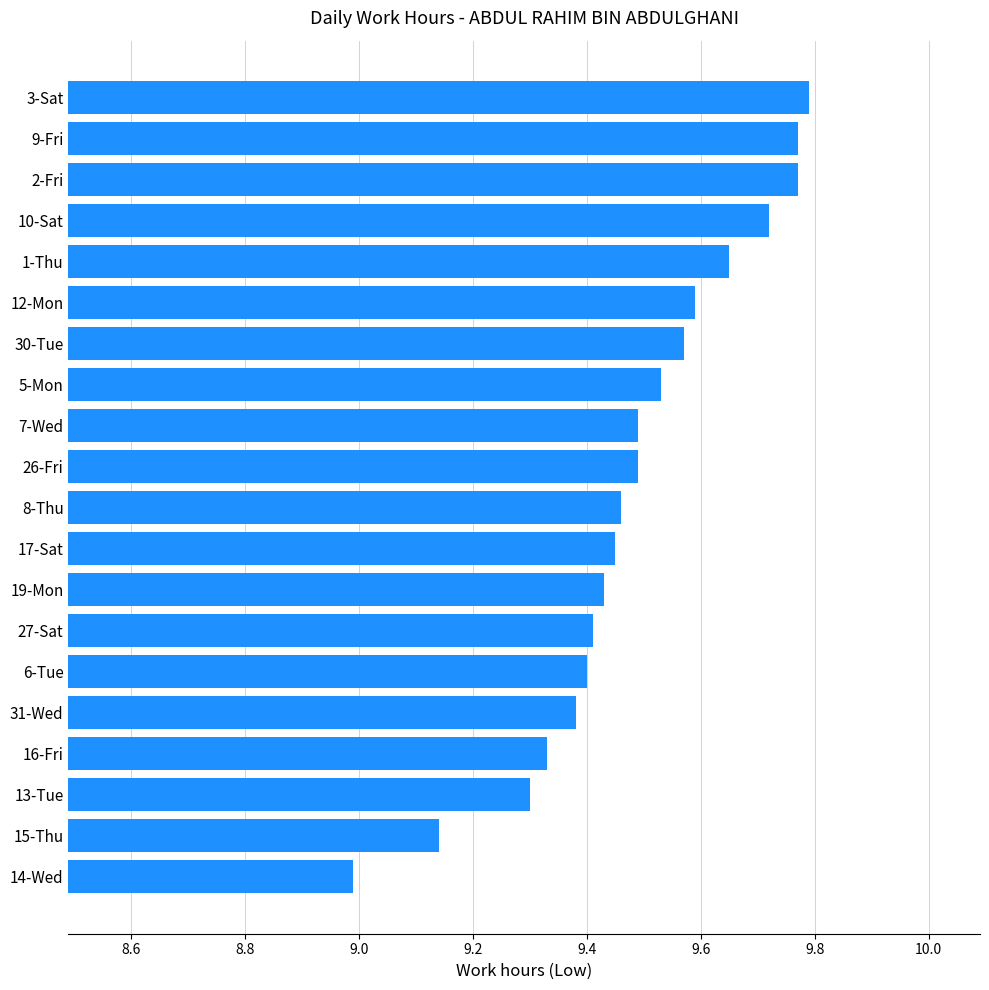

What is the label of the 6th bar from the bottom?

6-Tue